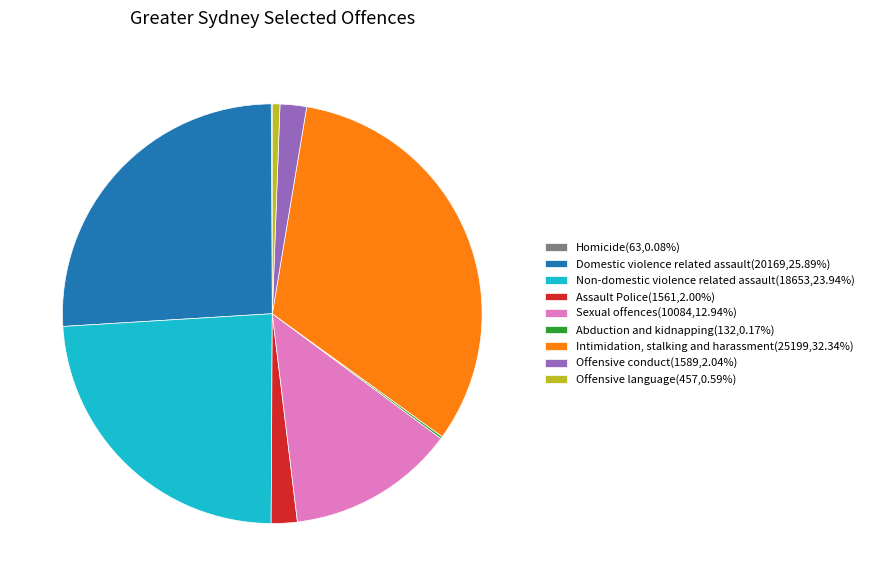

Do Intimidation, stalking and harassment(25199,32.34%) and Offensive language(457,0.59%) together represent more than half of the pie?

No